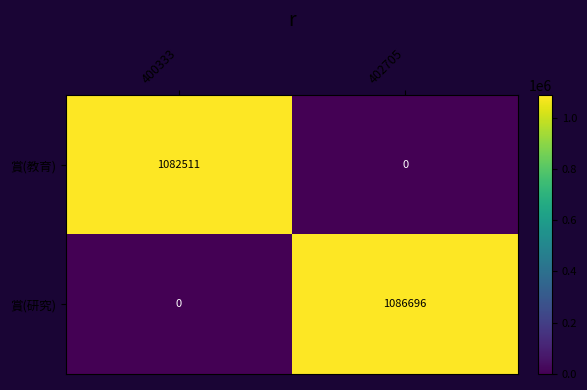

Where is 賞(研究) nearest to the value 543348?

400333